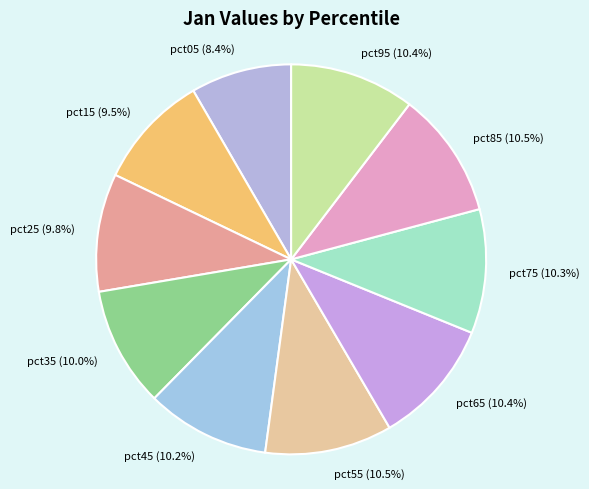

What percentage do pct05 and pct55 together represent?

18.9%